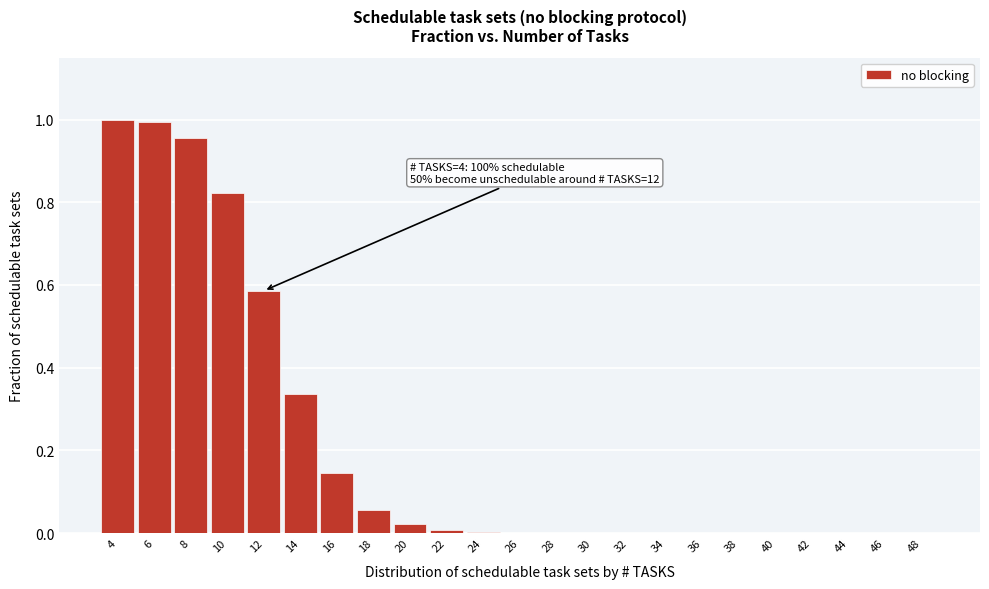

The value at 40 is 0.0. True or false?

True